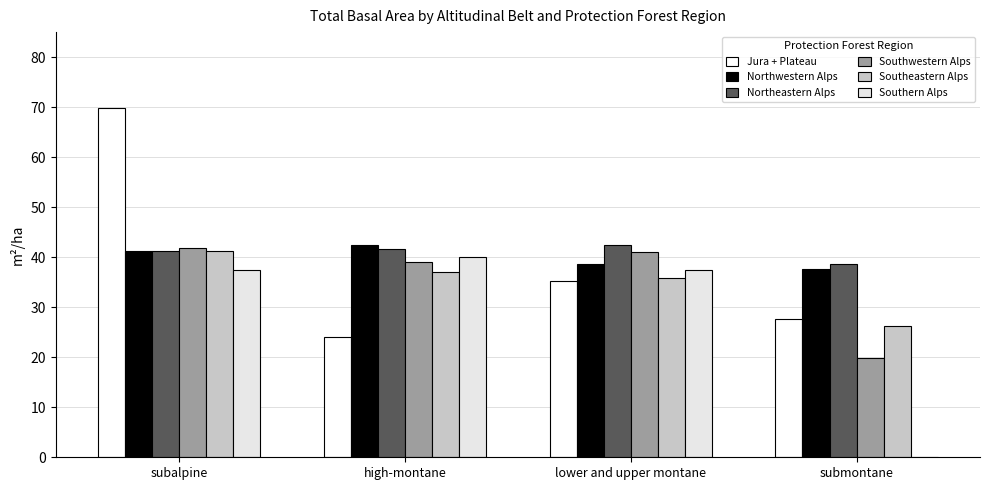

How many data points does each series have?

4